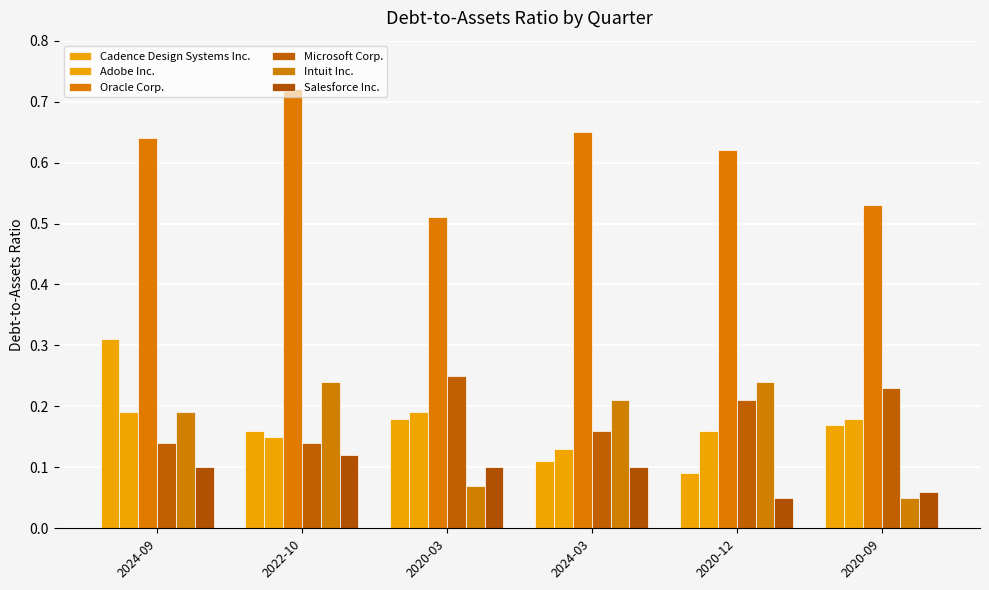

How many categories are shown in the chart?

6